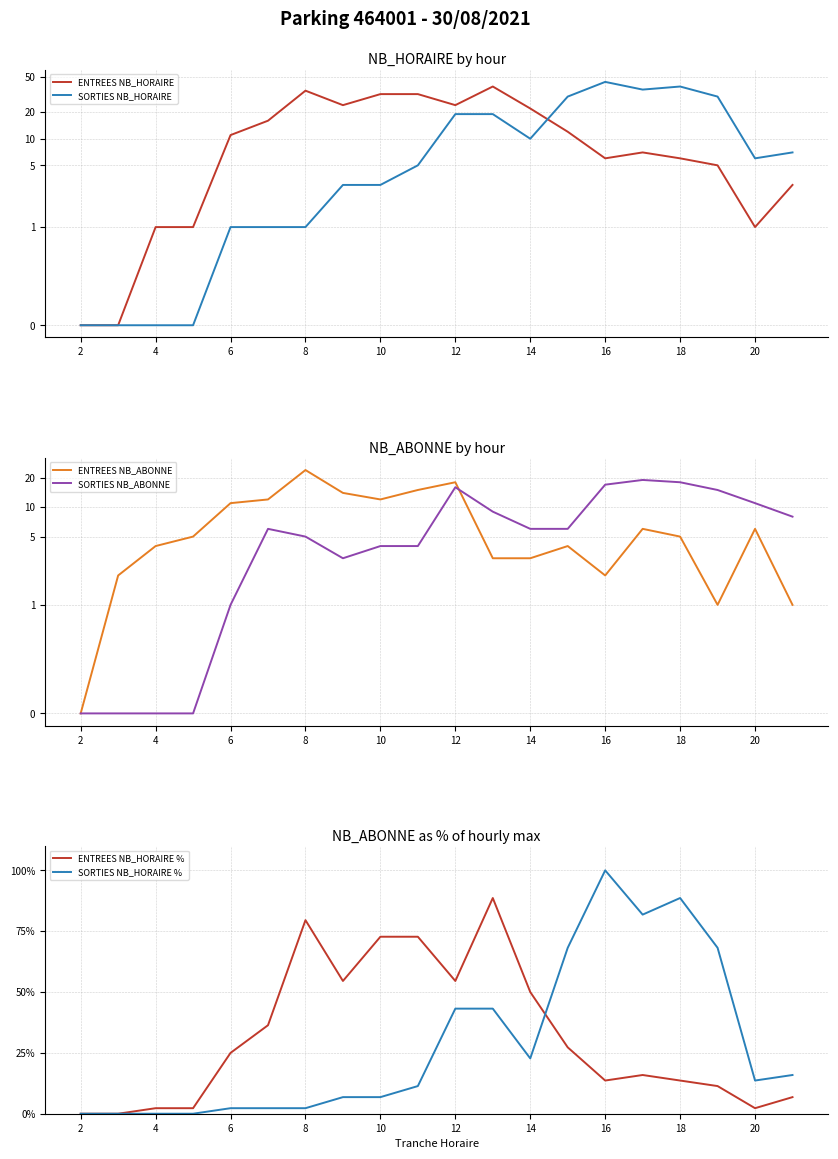

The value of ENTREES NB_HORAIRE % at 6 is 25.0. True or false?

True